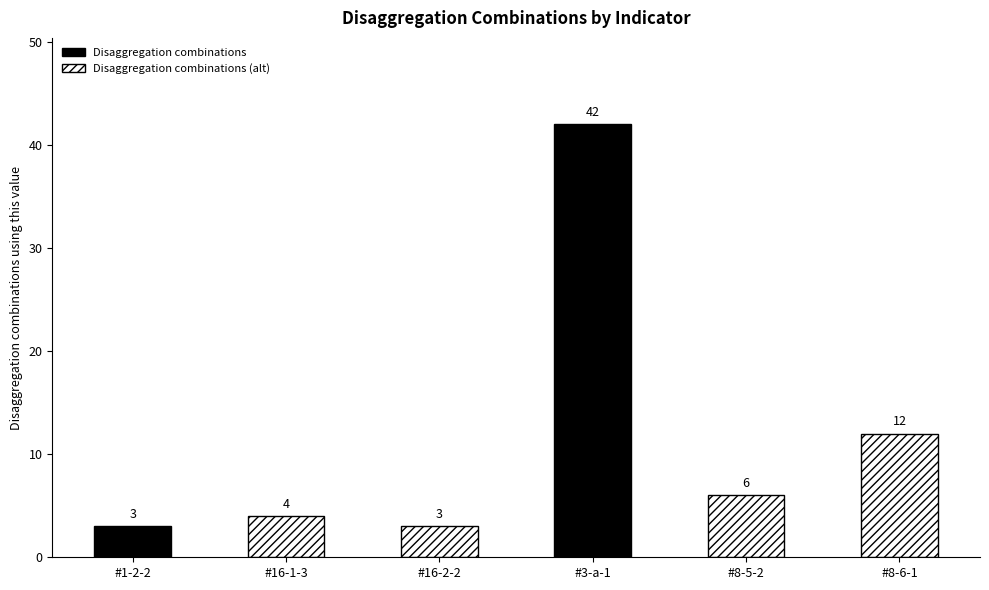

What is the difference between the second highest and second lowest values?

9